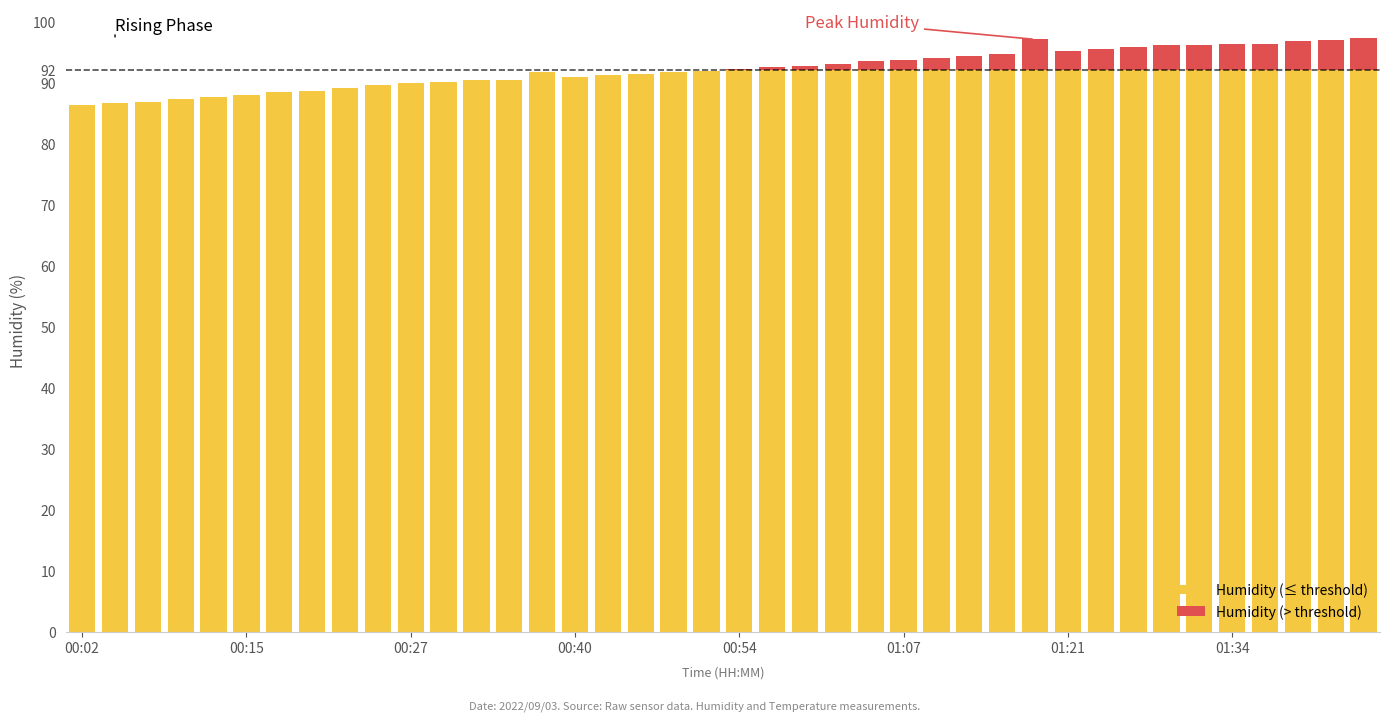

What are all the series names shown in the legend?

Humidity (≤ threshold), Humidity (> threshold)